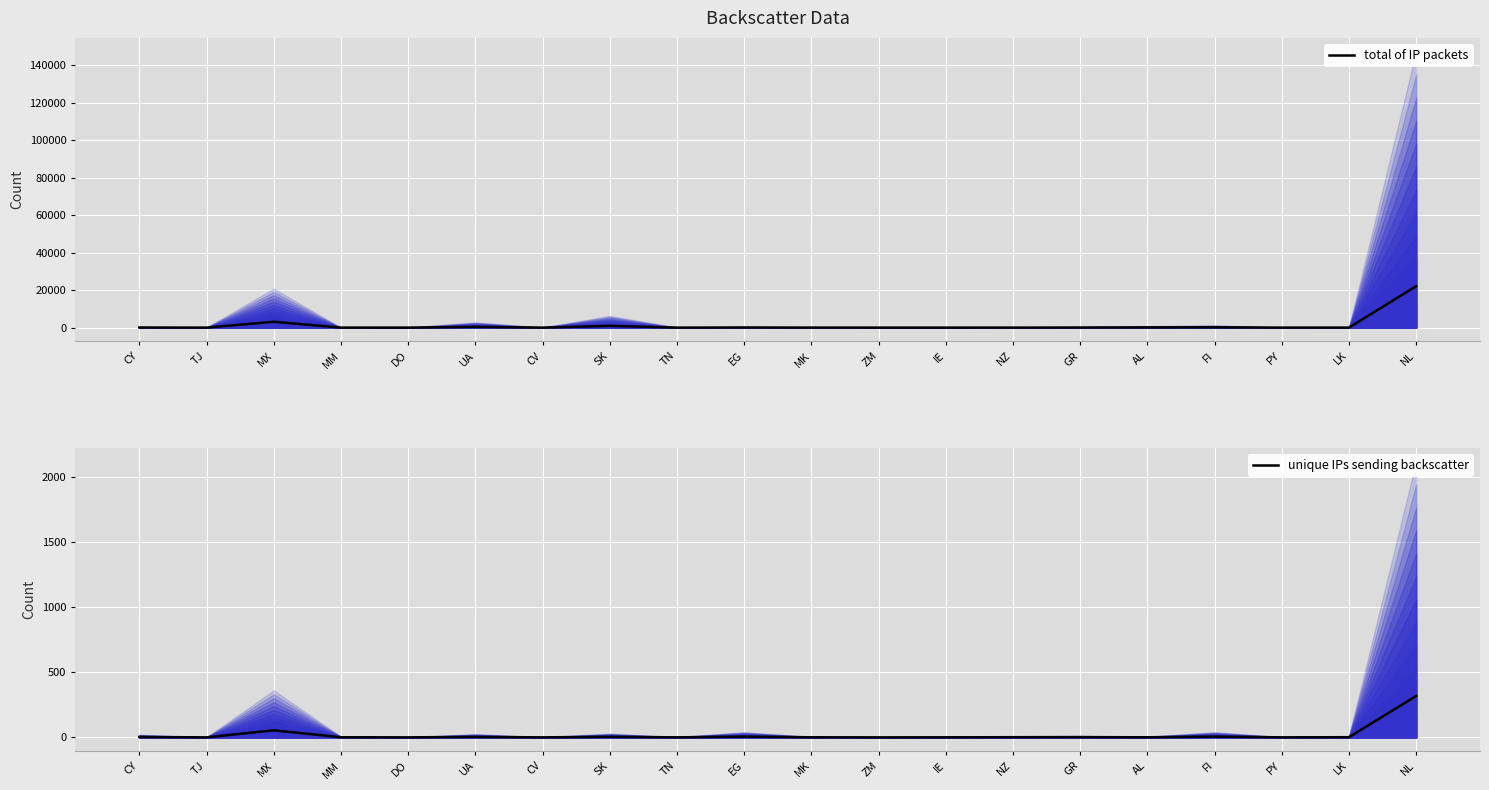

Rank the series by their average value, from highest to lowest.

total of IP packets, unique IPs sending backscatter